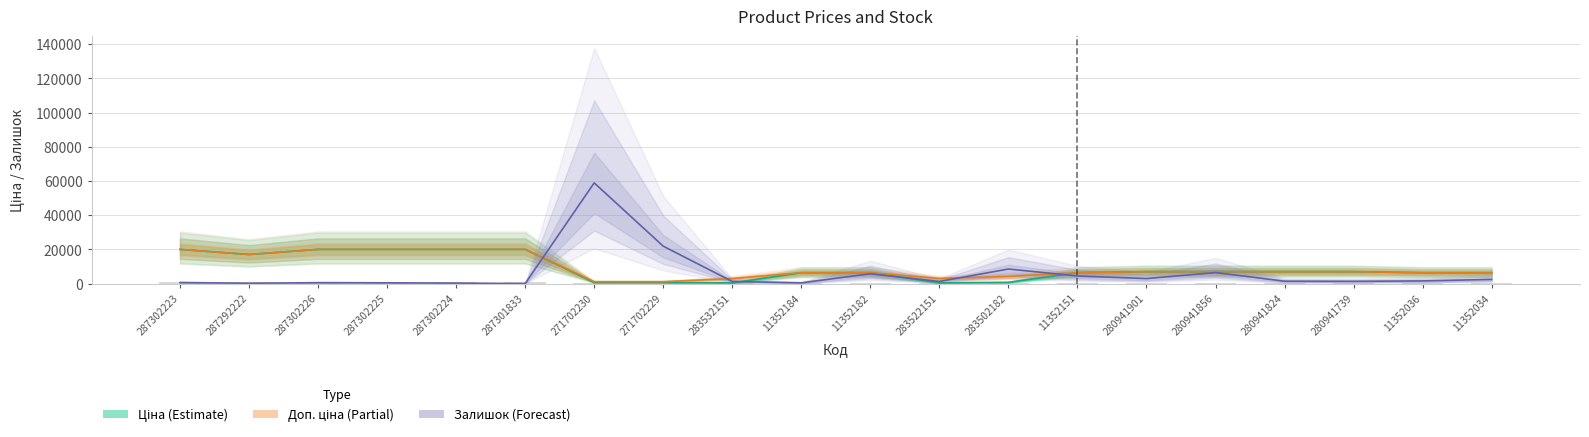

What are all the series names shown in the legend?

Ціна, Доп. ціна, Залишок